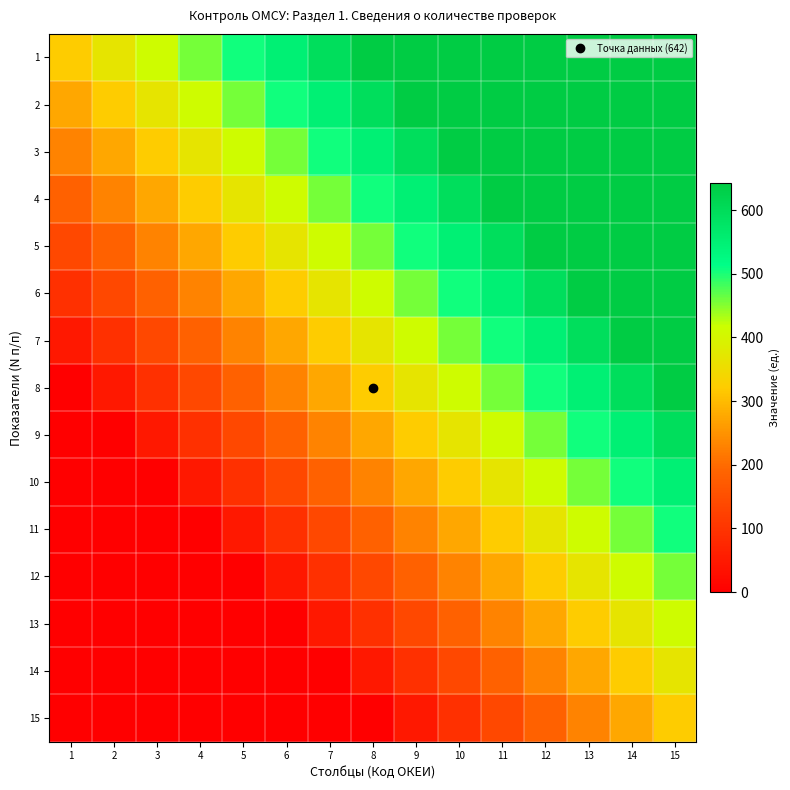

Which series has the largest total across all categories?

1